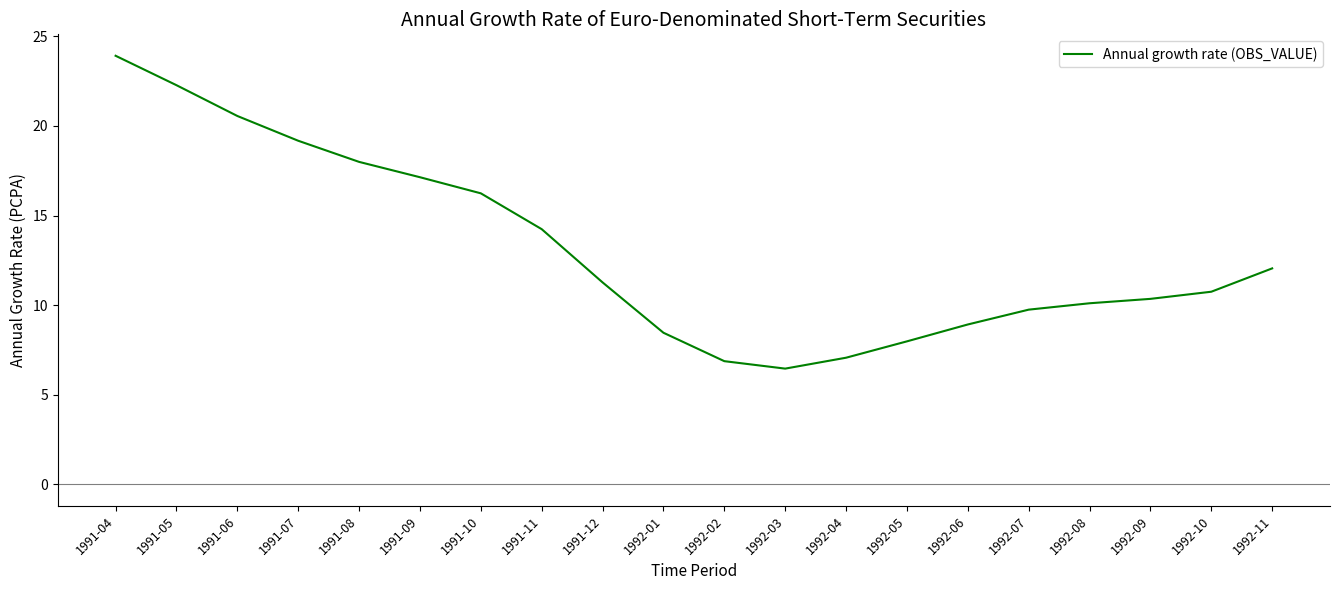

What is the ratio of the value at 1992-05 to the value at 1992-11?

0.7